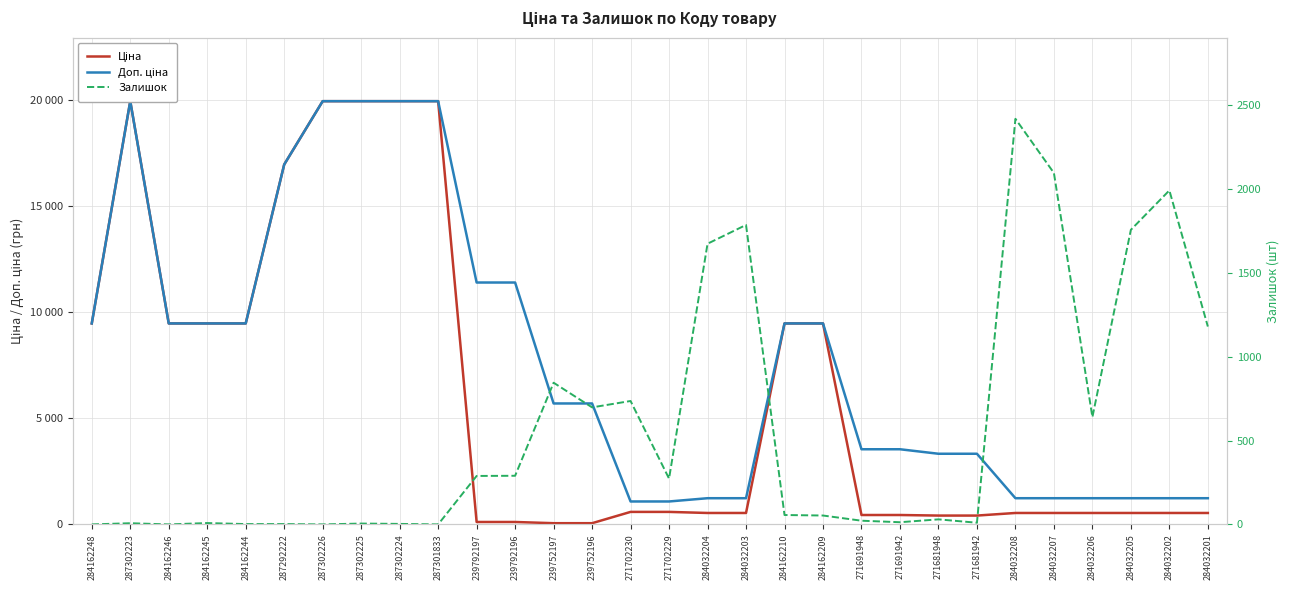

Which has a higher value, 239792197 or 284032204?

284032204